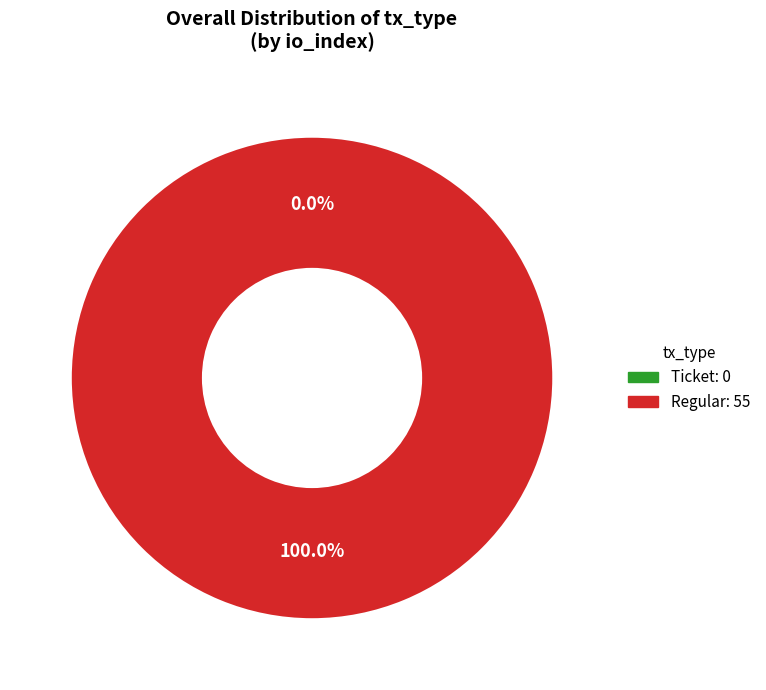

Between Regular (io_index: 55) and Ticket (io_index: 0), which is larger?

Regular (io_index: 55)